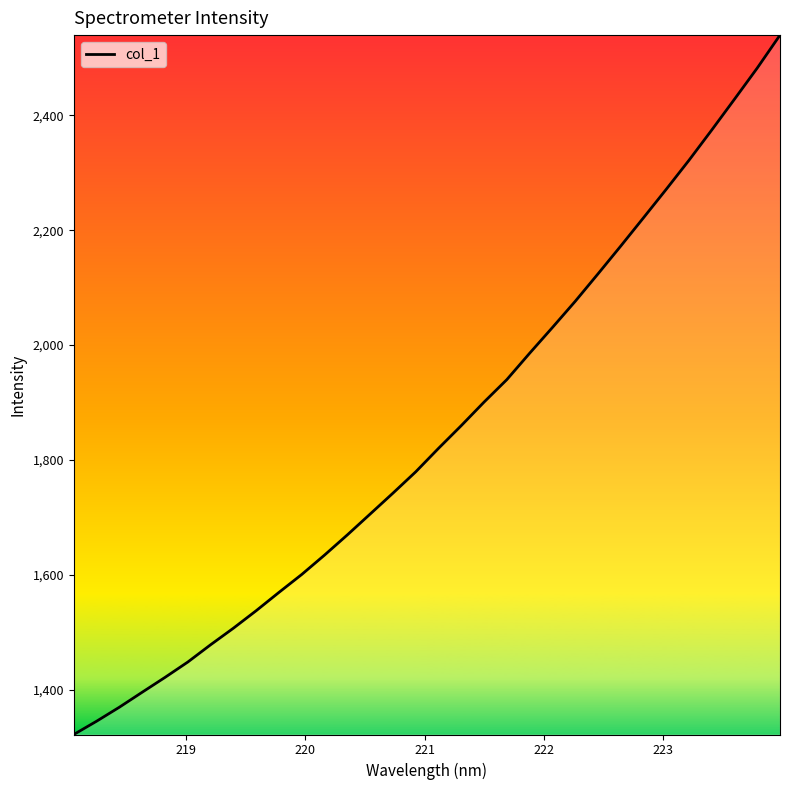

What is the smallest value displayed?

1322.0